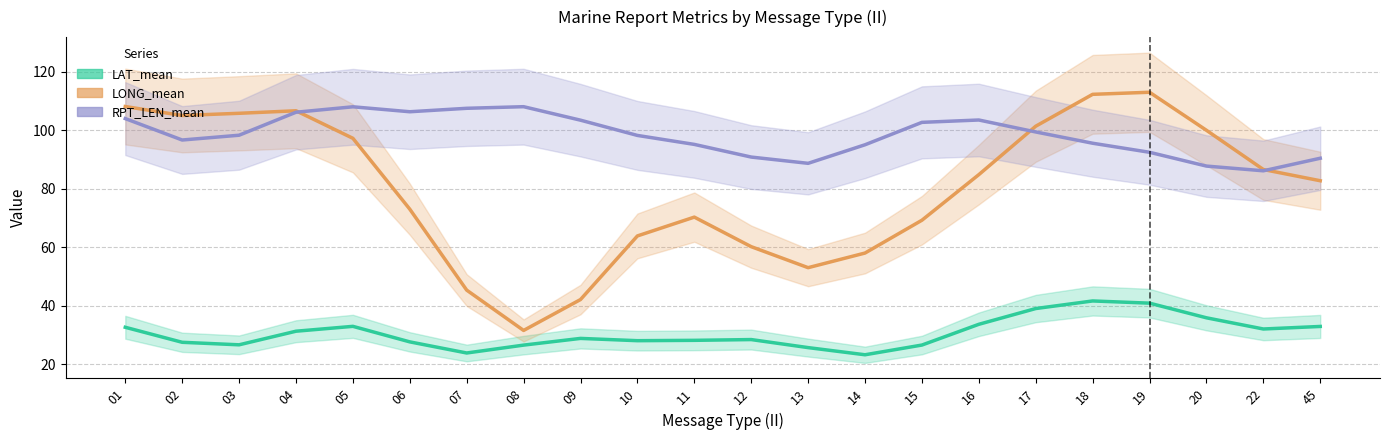

How many lines are shown in the chart?

3